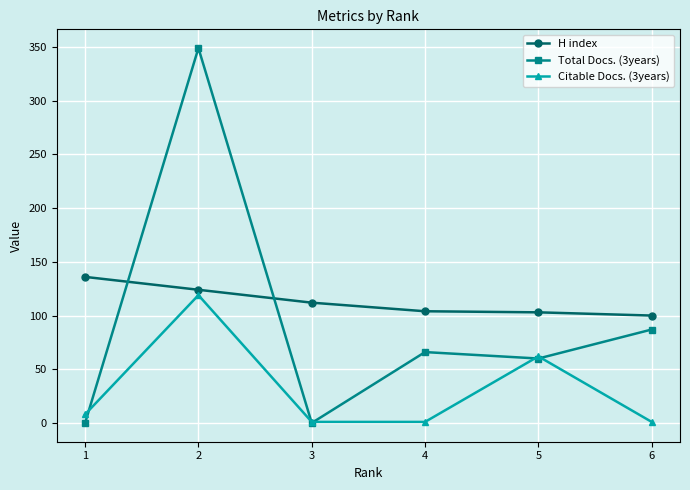

At which category is the sum across all series the highest?

2